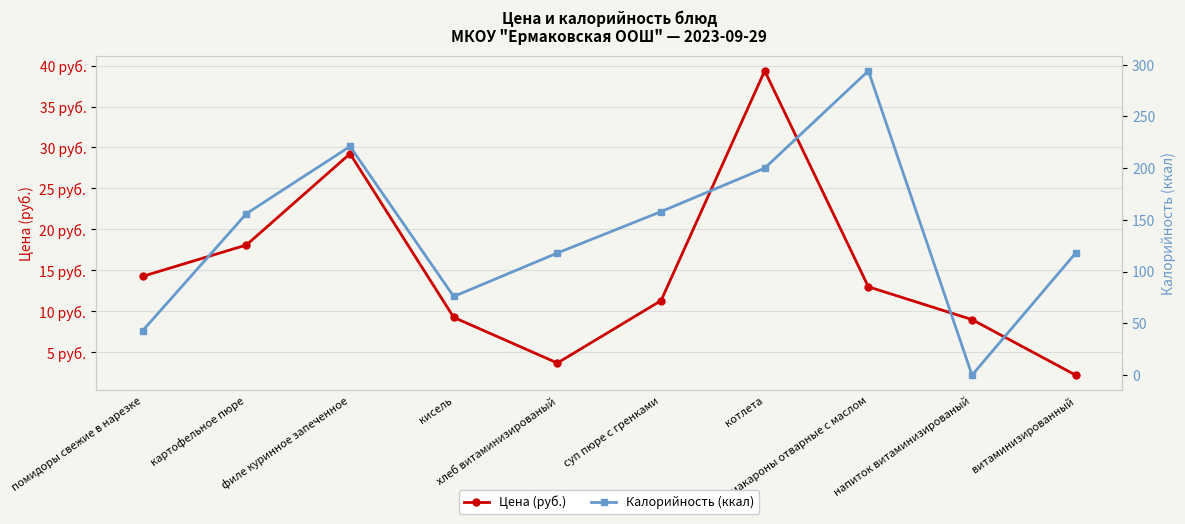

What is the maximum value for Калорийность (ккал)?

294.0